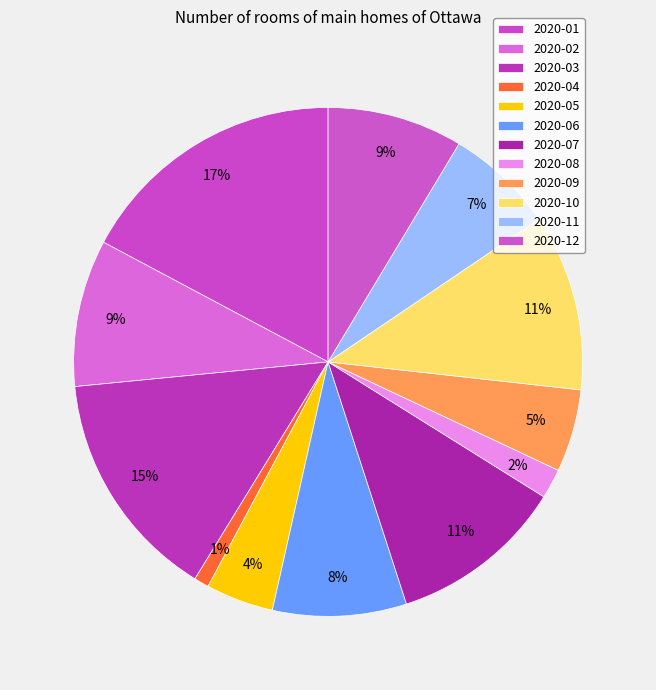

What percentage is NOT represented by 2020-09?

94.8%